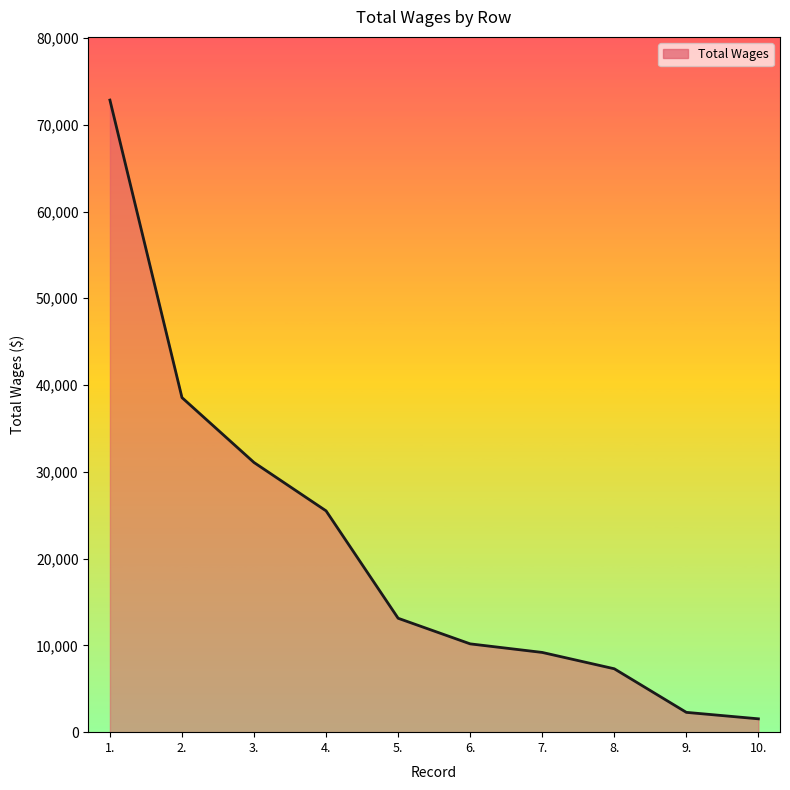

What is the difference between the maximum and second lowest values?

70555